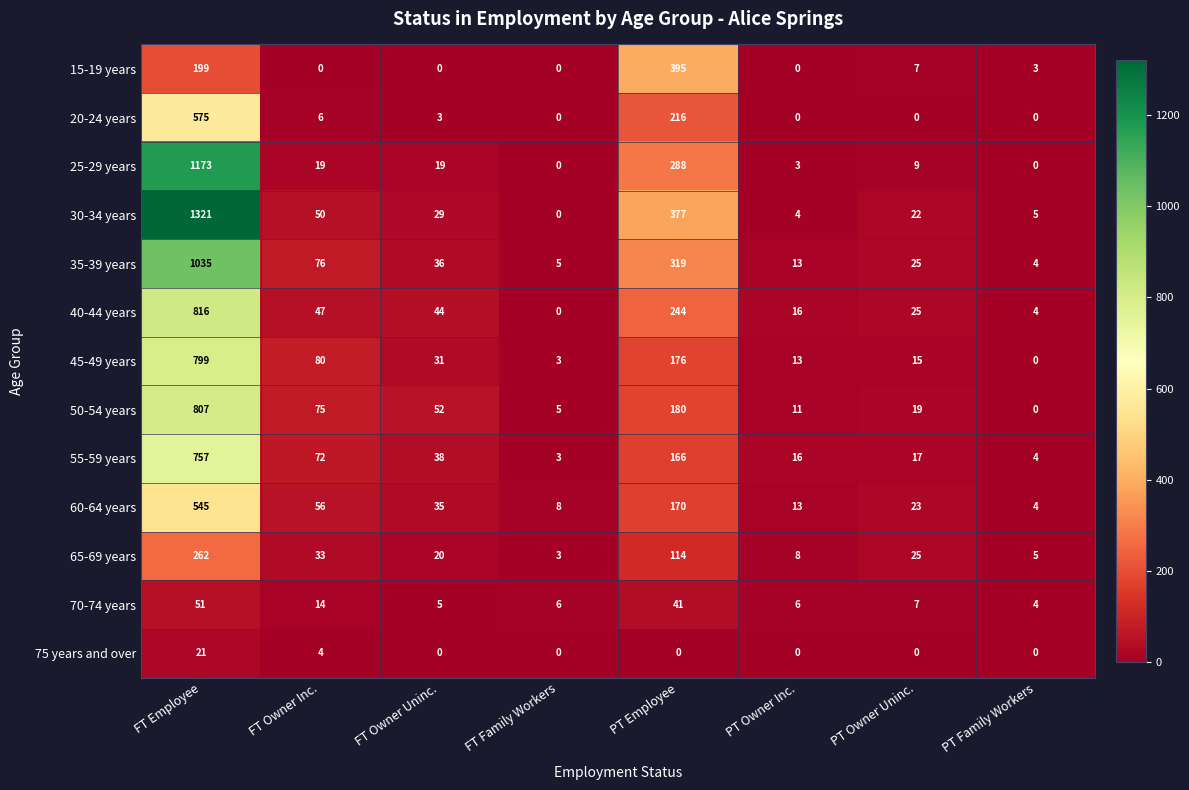

Count the number of data series in this chart.

13